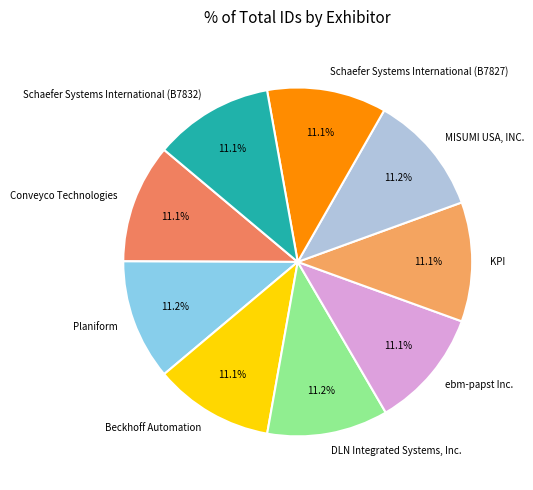

True or false: DLN Integrated Systems, Inc. accounts for 11% of the total.

True